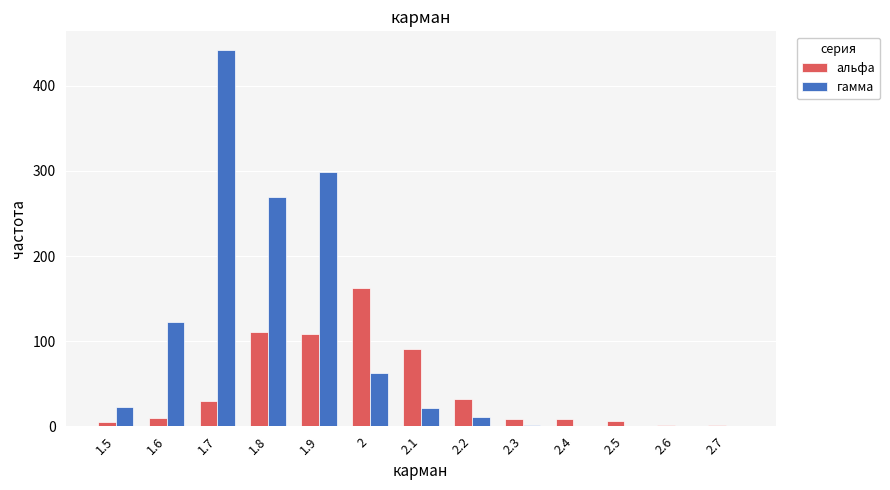

How many series are shown in this chart?

2